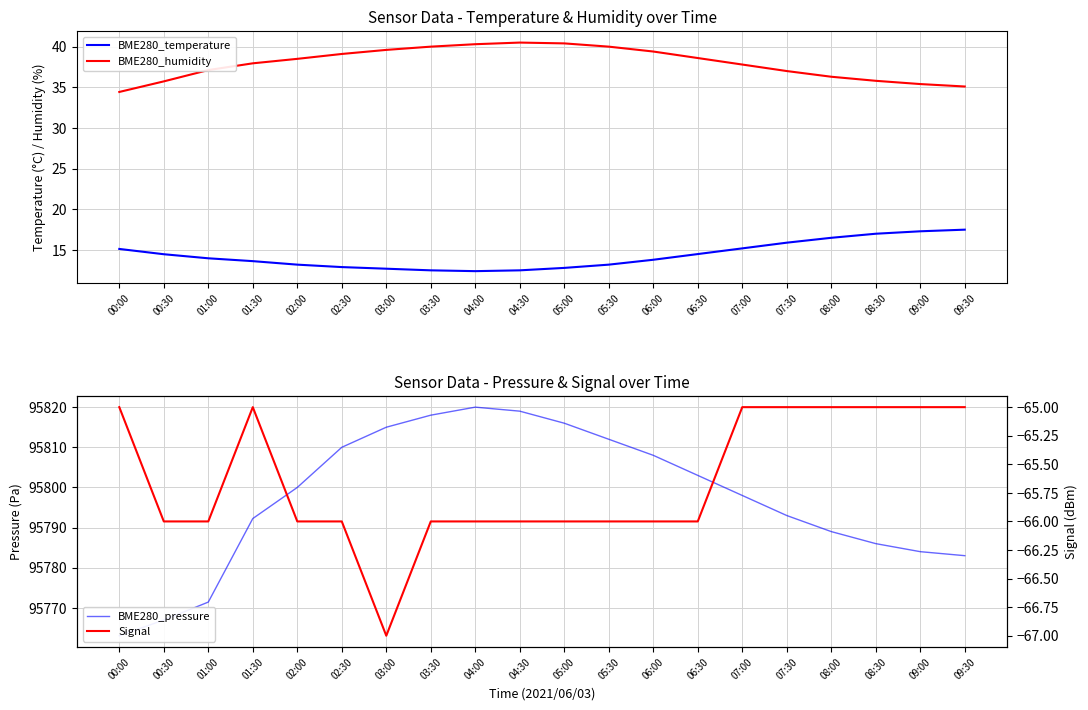

The BME280_humidity series shows 34.4 at 00:00. True or false?

True